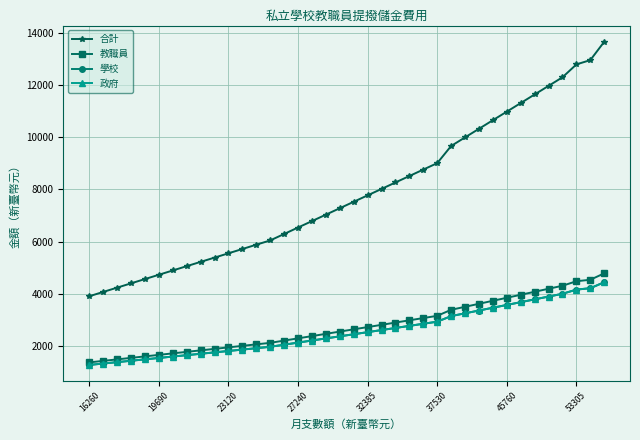

What is the lowest value of the 政府 series?

1268